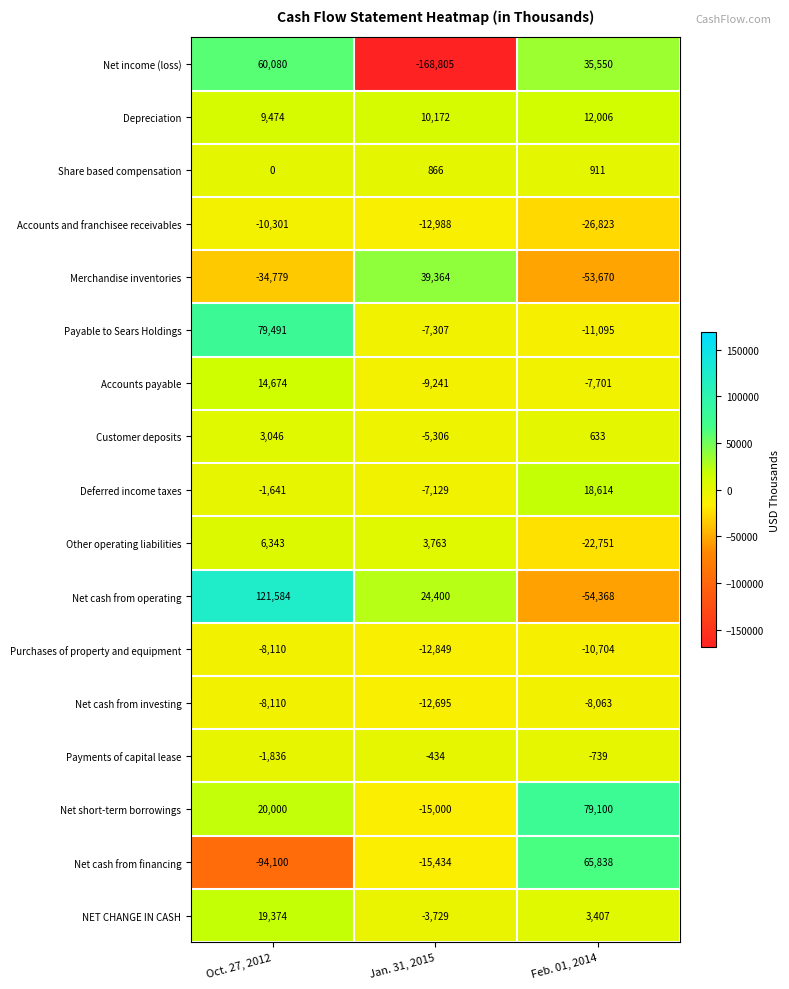

What is the sum of the Net cash from financing values at Jan. 31, 2015 and Oct. 27, 2012?

-109534